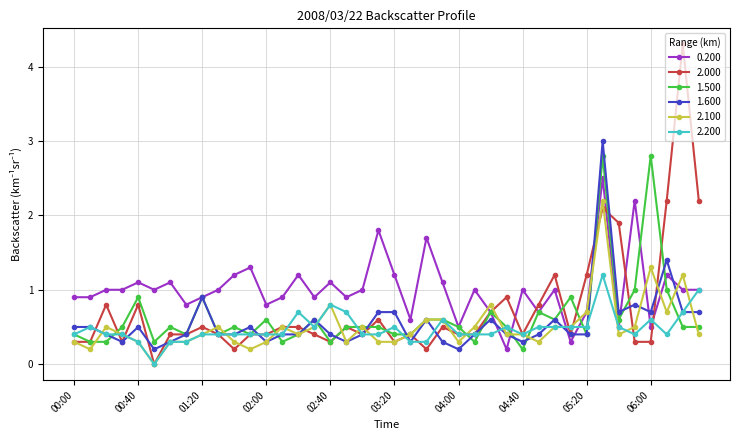

Is this an area chart (filled region under the line)?

No